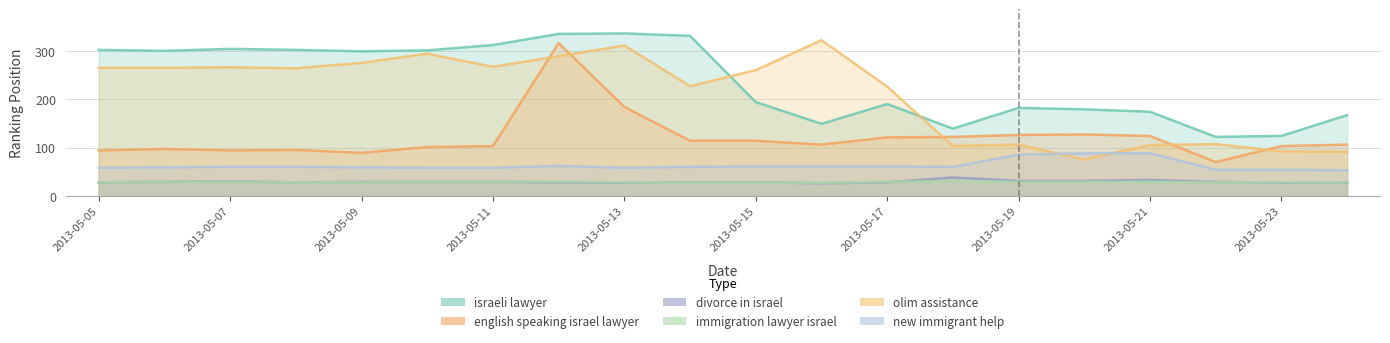

Which series changed the most between 2013-05-11 and 2013-05-19?

olim assistance